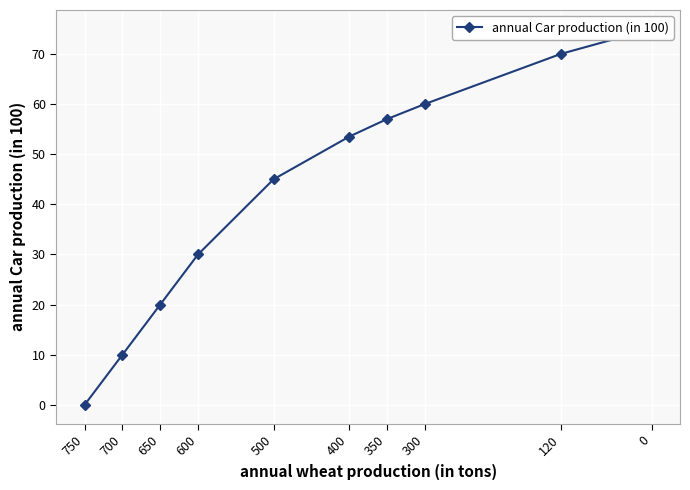

What is the difference between the maximum and second lowest values?

65.0